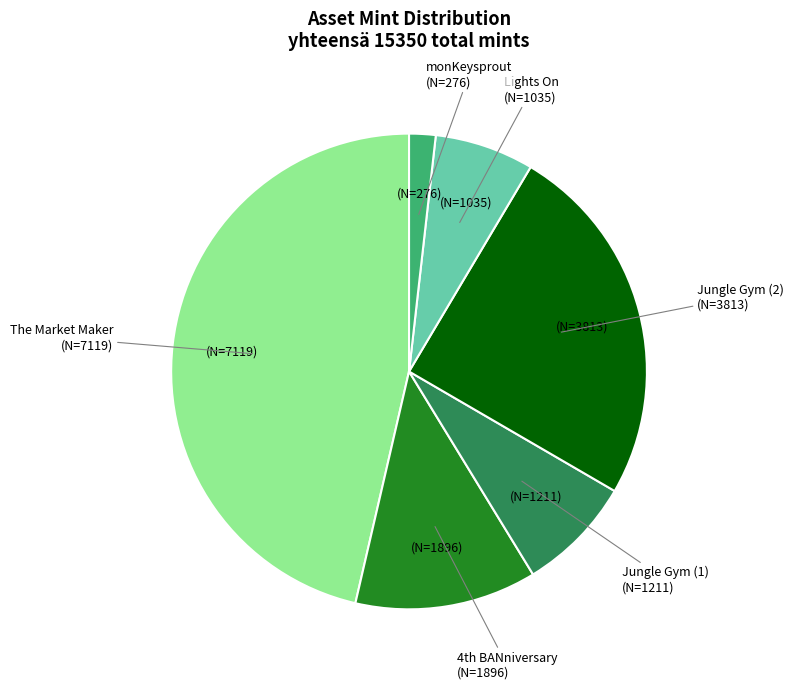

What is the smallest slice in the pie chart?

monKeysprout